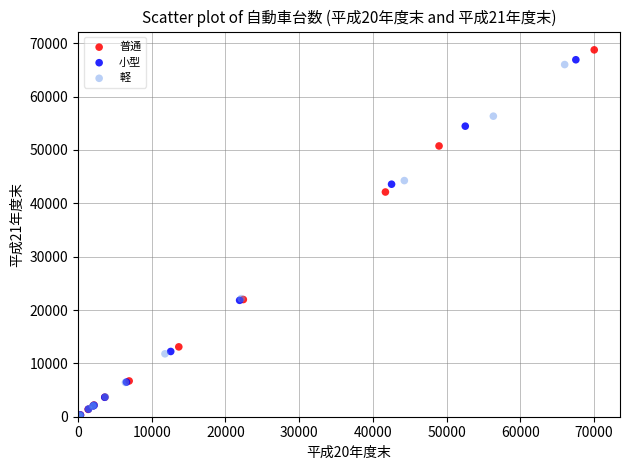

Which series has the widest spread of Y values?

普通